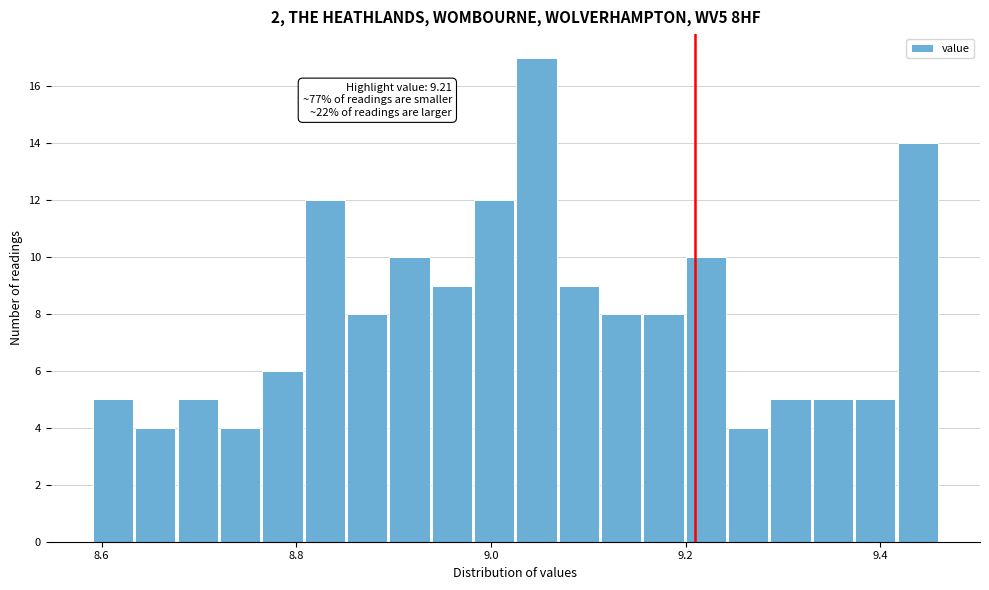

Read against the x-axis, roughly where is the centre of the tallest bar?

9.04